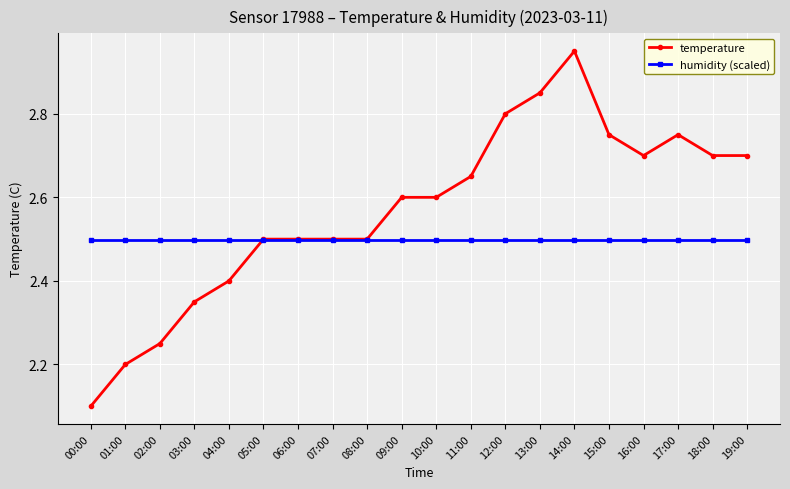

The temperature series shows 1.3 at 16:00. True or false?

False